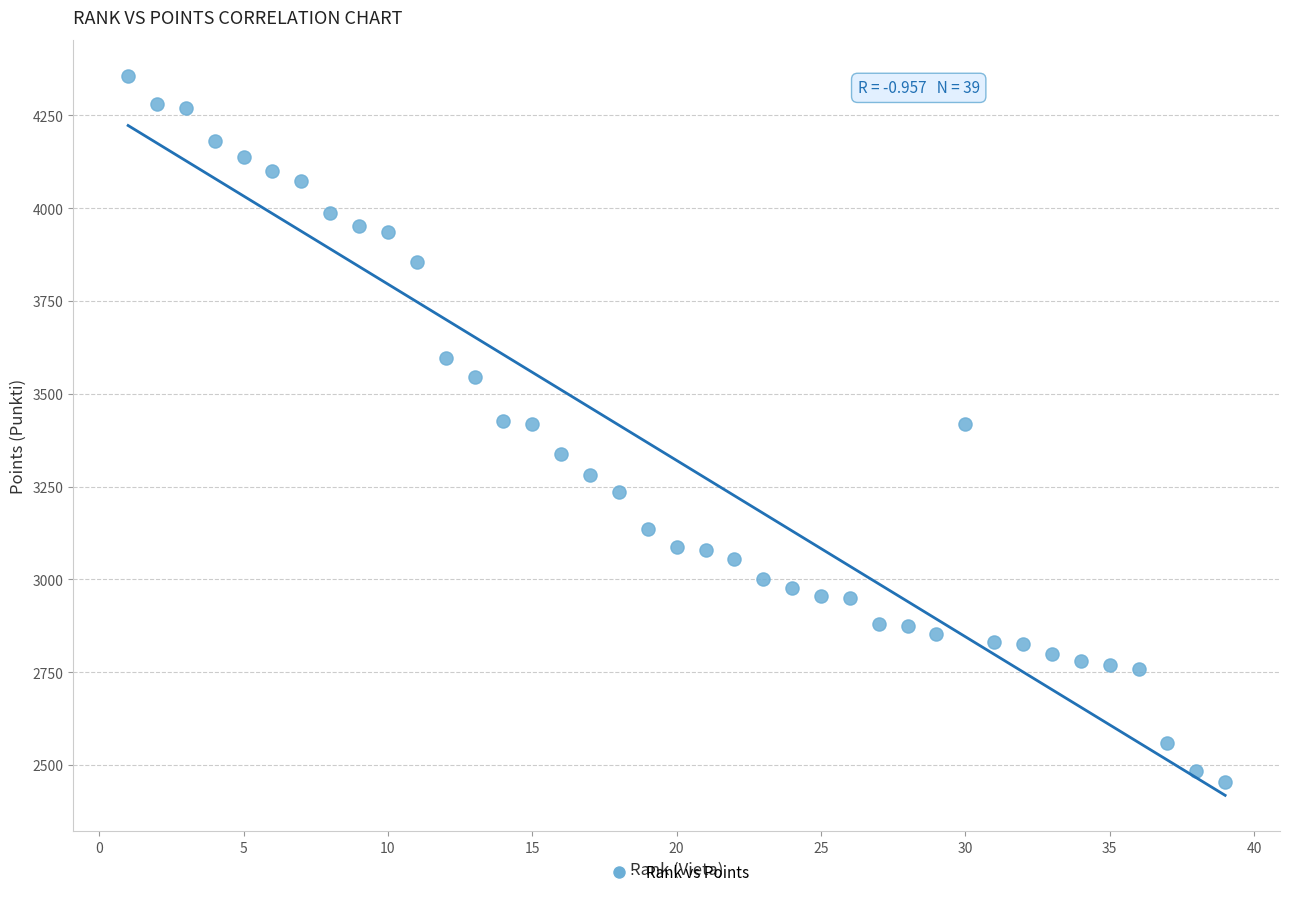

What is the range of Y values (max minus min)?

1904